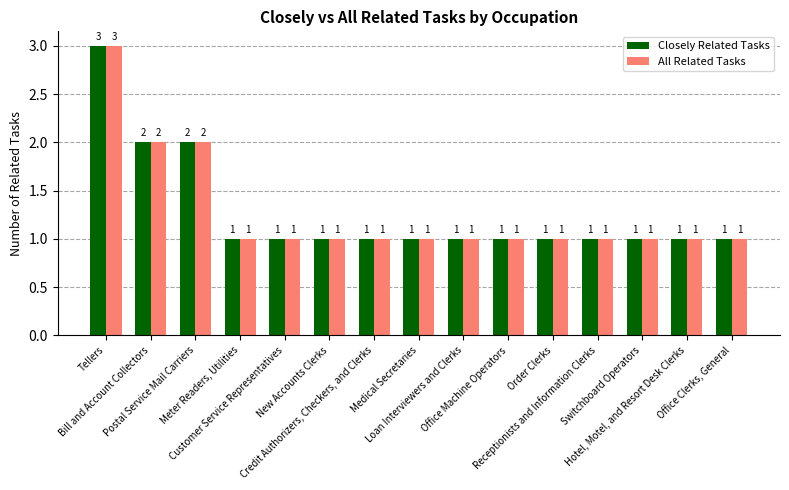

What is the maximum value for All Related Tasks?

3